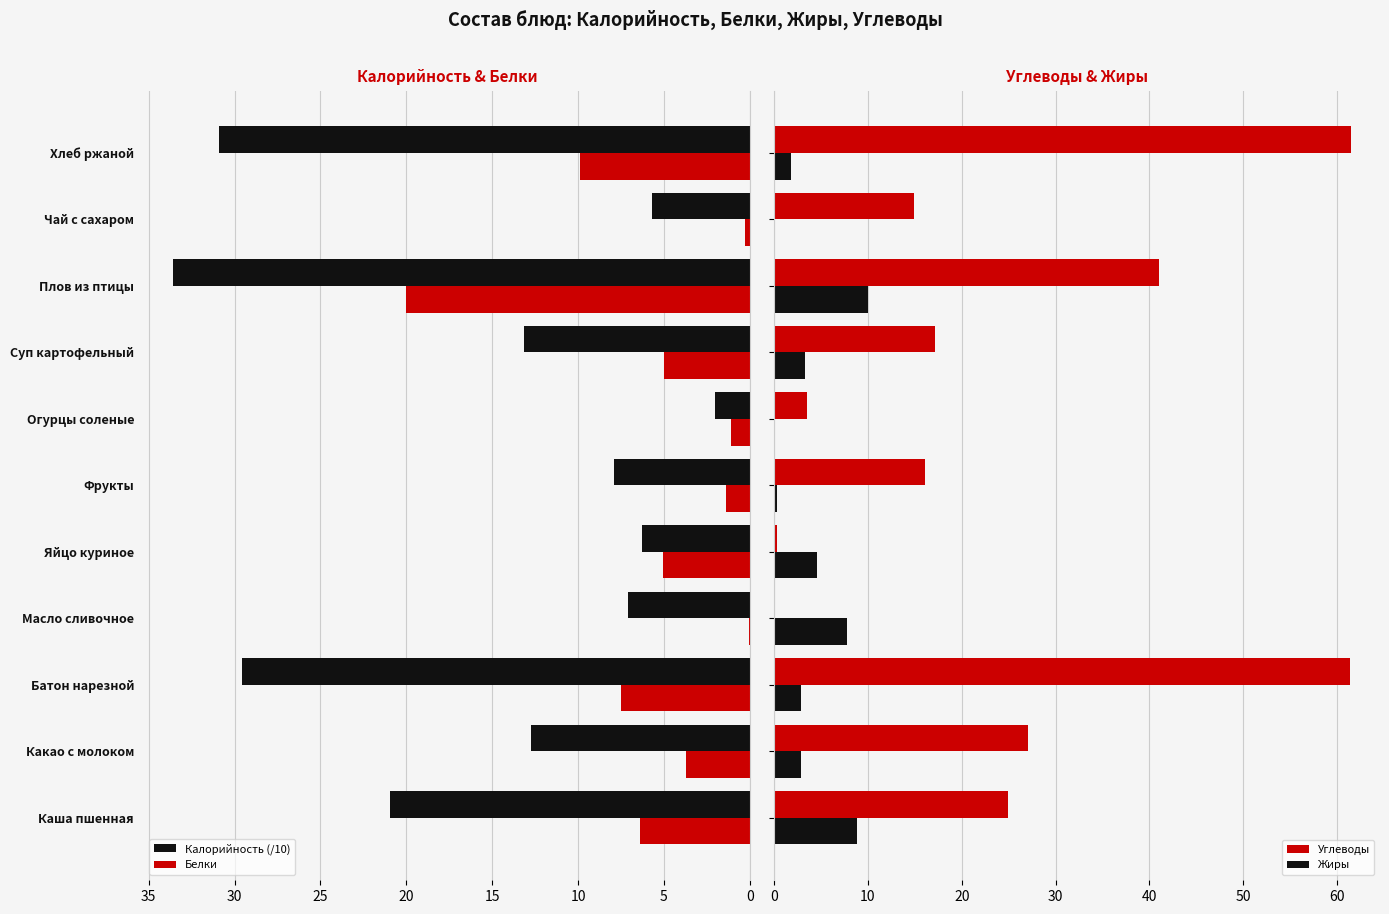

What is the difference between the second highest and minimum values in the Жиры series?

8.8